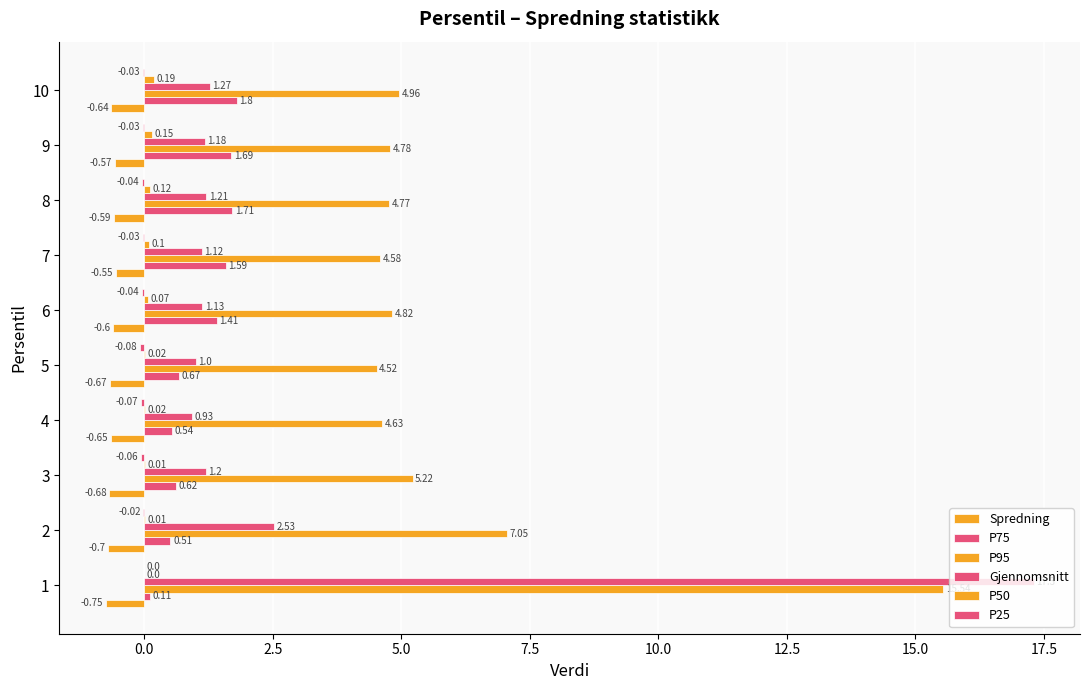

Which series has the largest range (max minus min)?

Gjennomsnitt